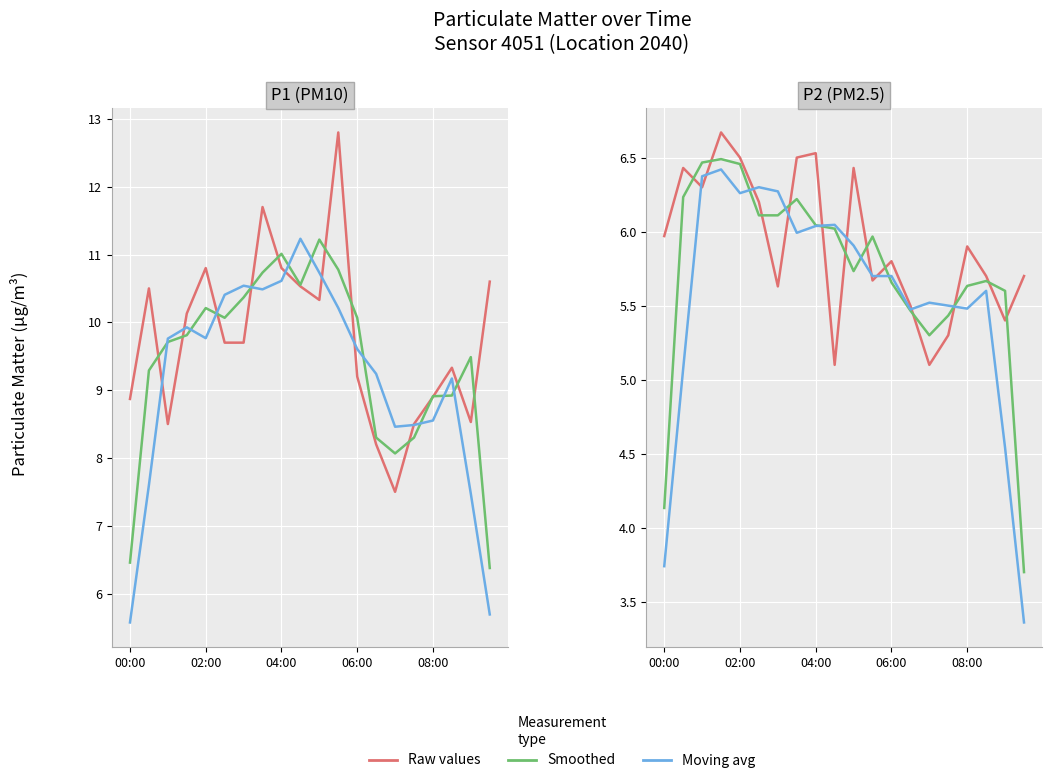

What is the value of the Raw values point at the 3rd from the left?

6.3